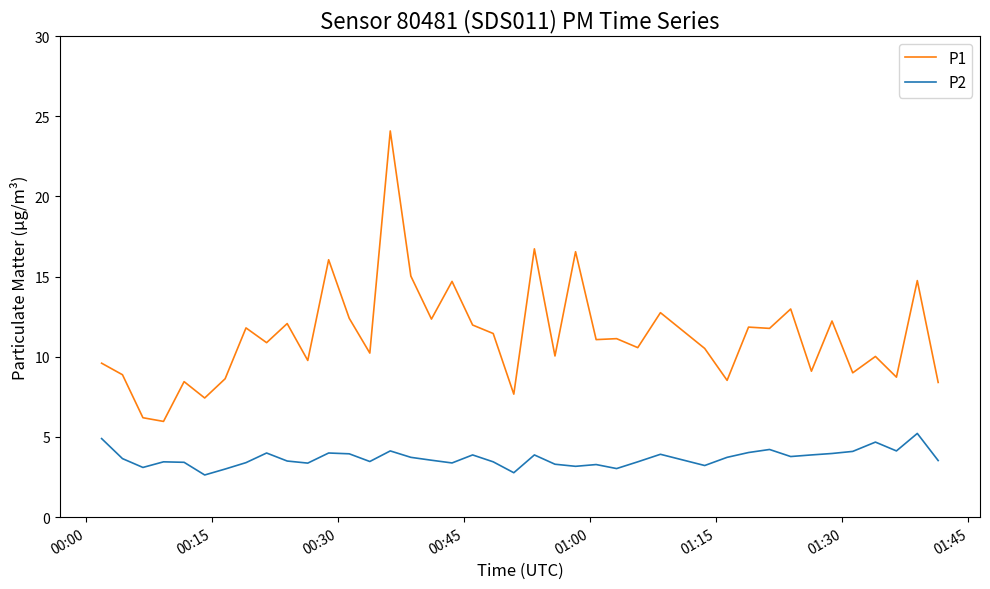

Which series has the largest total across all categories?

P1